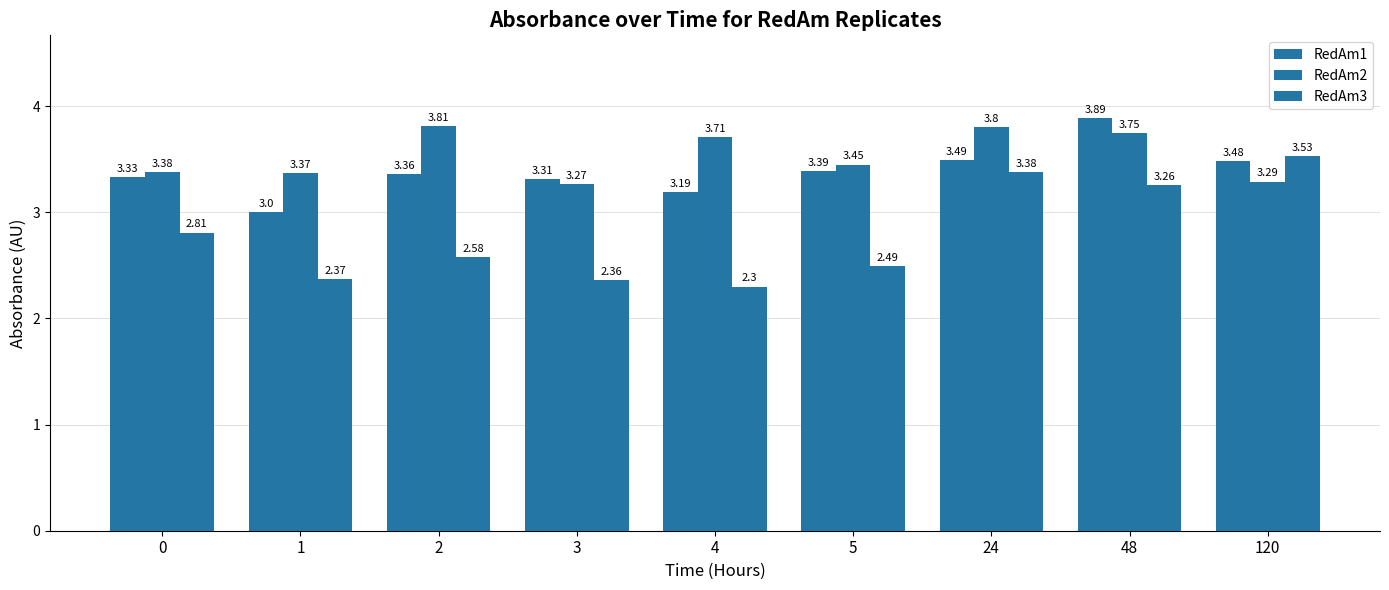

What is the difference between the RedAm3 values at 2 and 120?

0.9